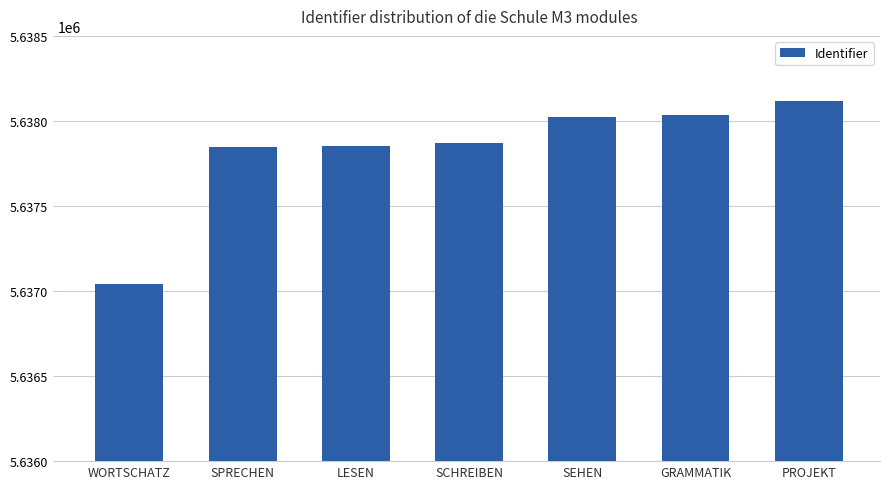

What is the change in value from LESEN to SEHEN?

+171